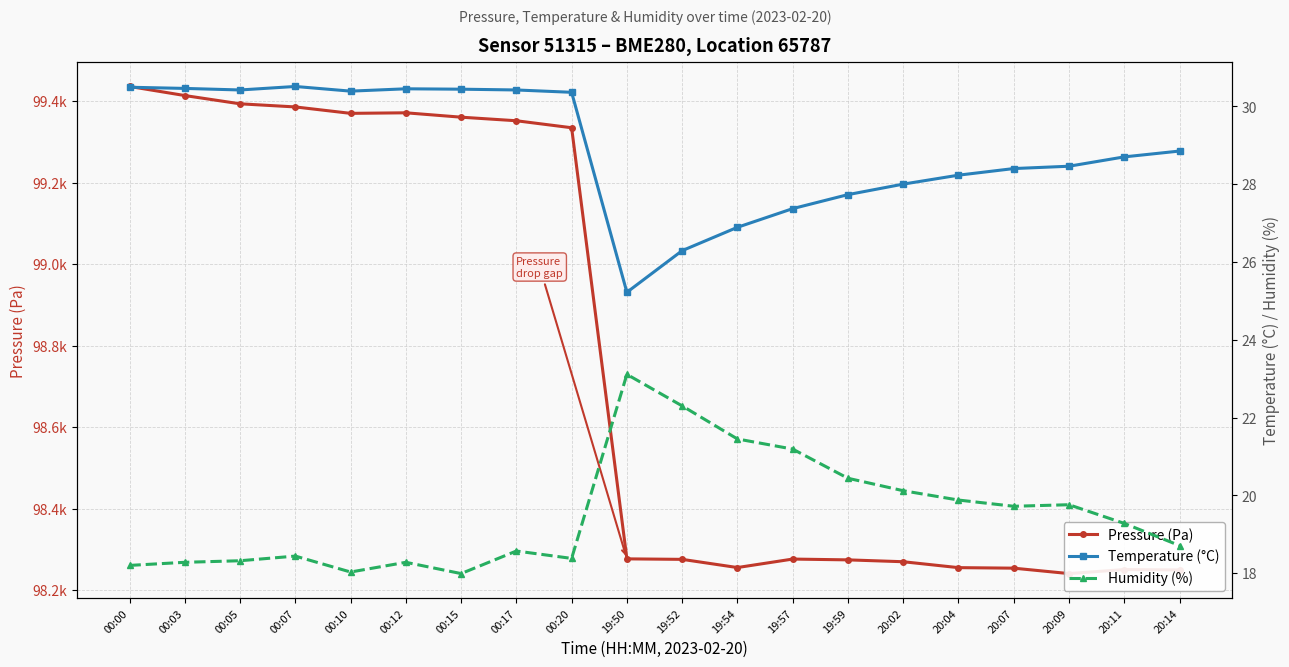

Between 19:59 and 19:52, which is larger?

19:52